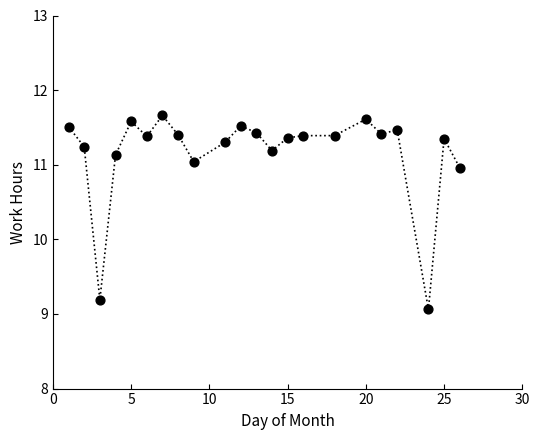

What is the range of Y values (max minus min)?

2.6